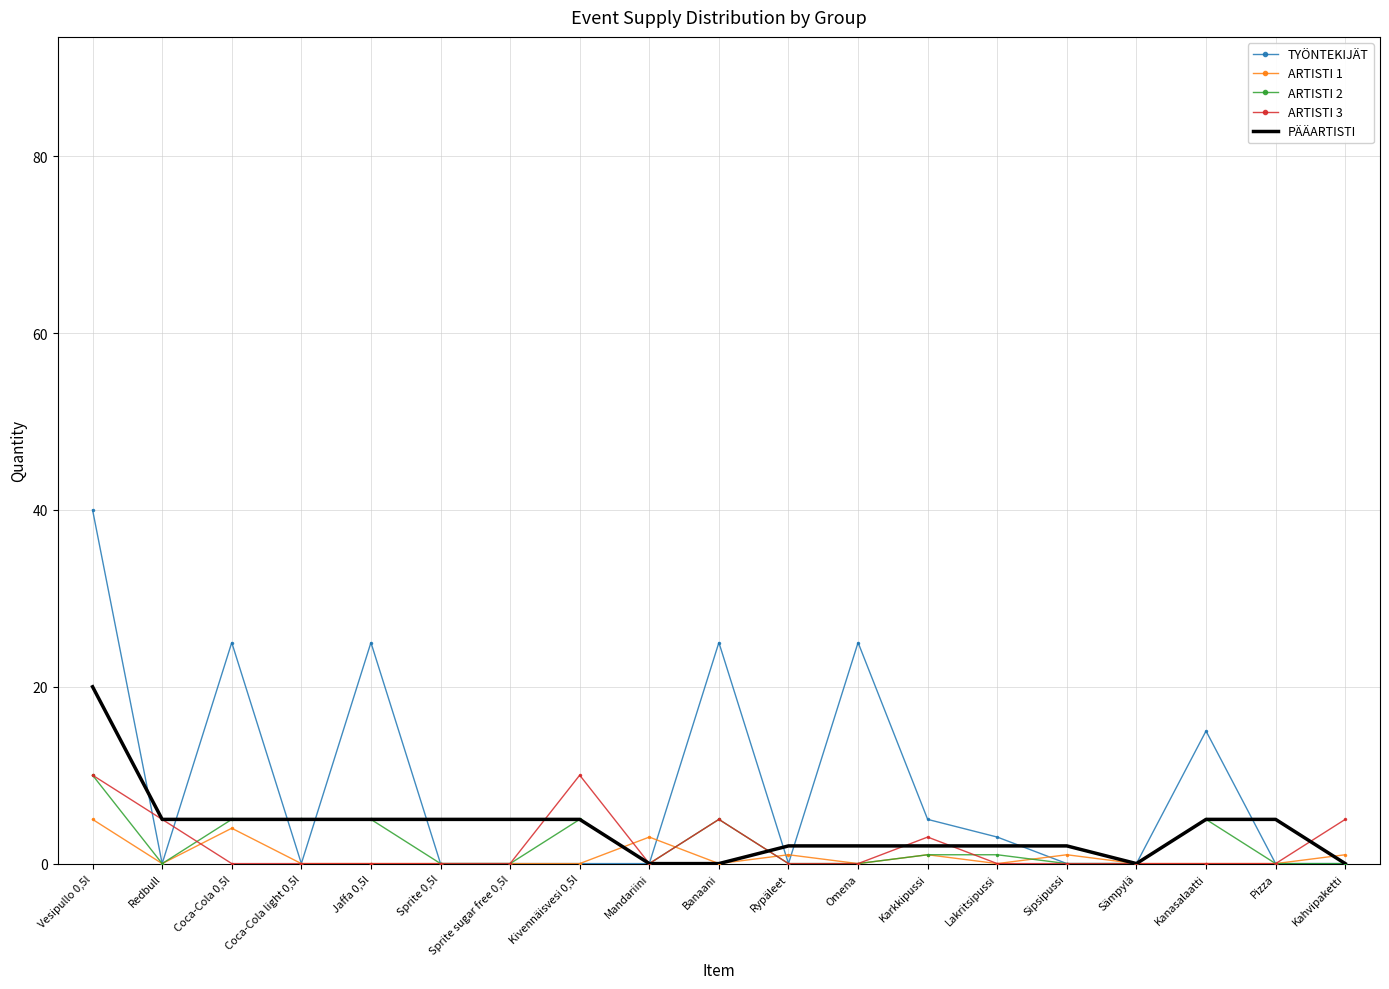

What position from the right is Kanasalaatti?

3